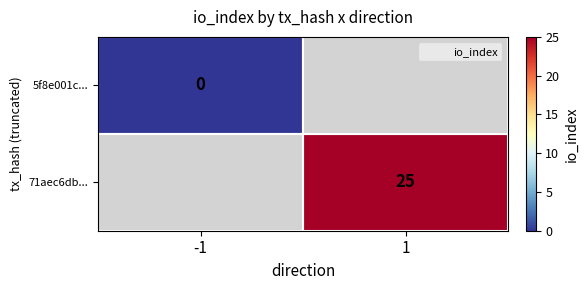

Rank the series at -1 from lowest to highest value.

5f8e001c..., 71aec6db...